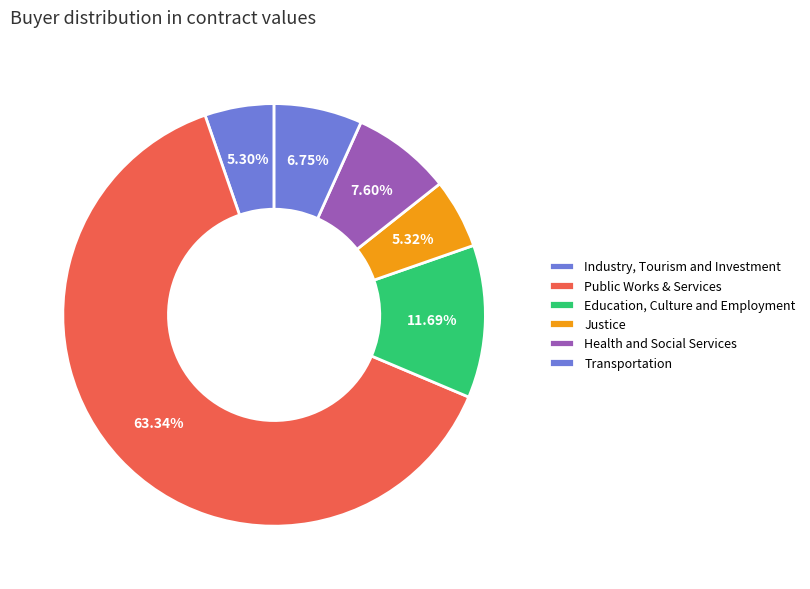

Is it true that Public Works & Services is 1% of the pie?

False